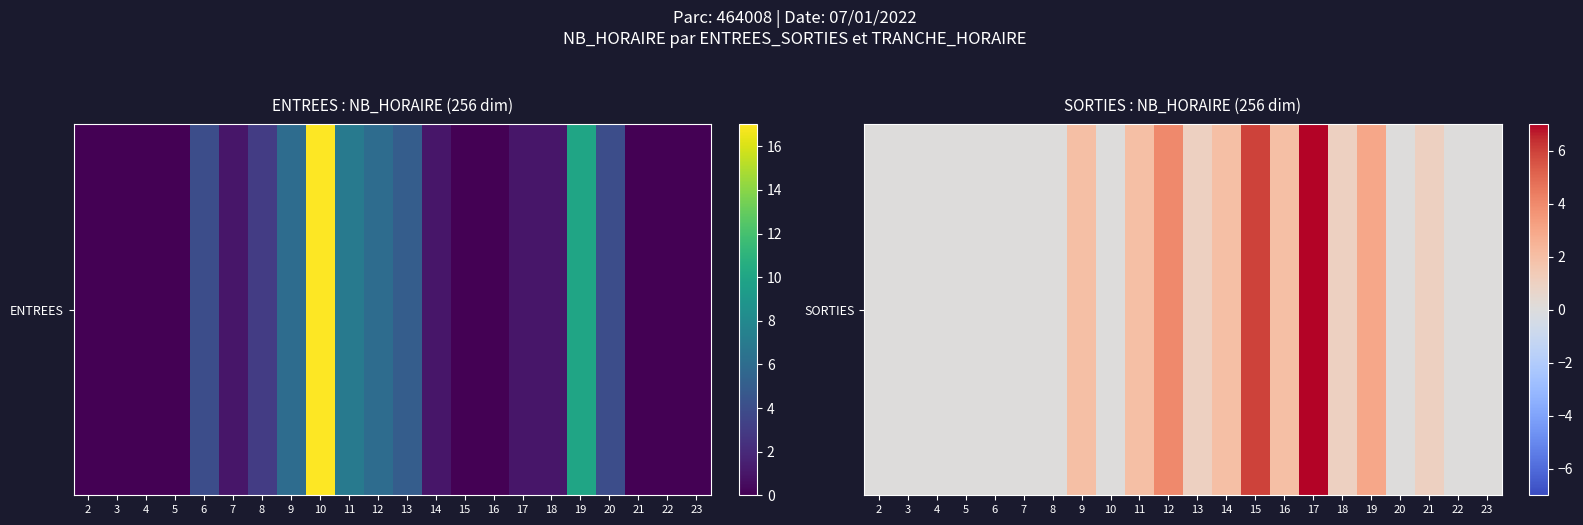

List the labels in order of value, smallest first.

2, 3, 4, 5, 6, 7, 8, 10, 20, 22, 23, 13, 18, 21, 9, 11, 14, 16, 19, 12, 15, 17